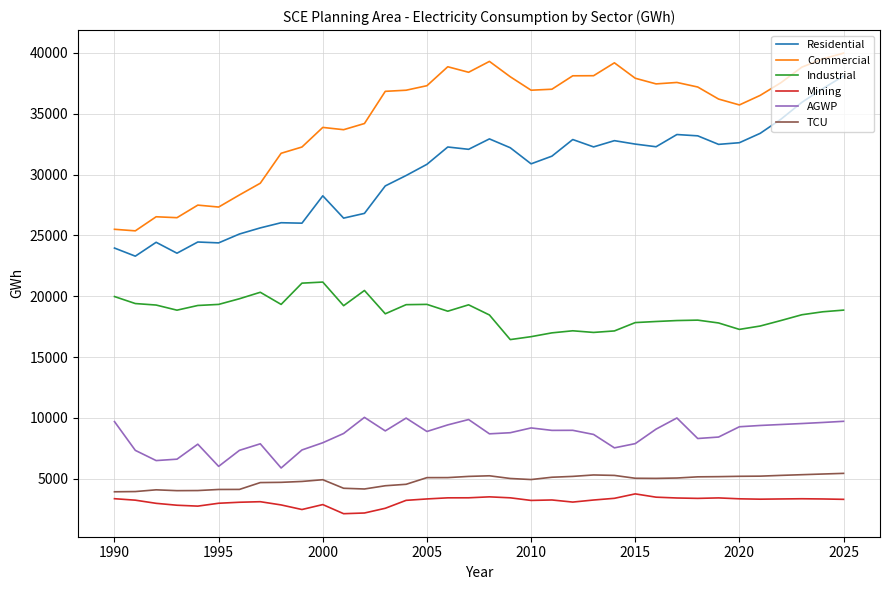

True or false: Commercial has more than 0 points higher than both neighbors.

True